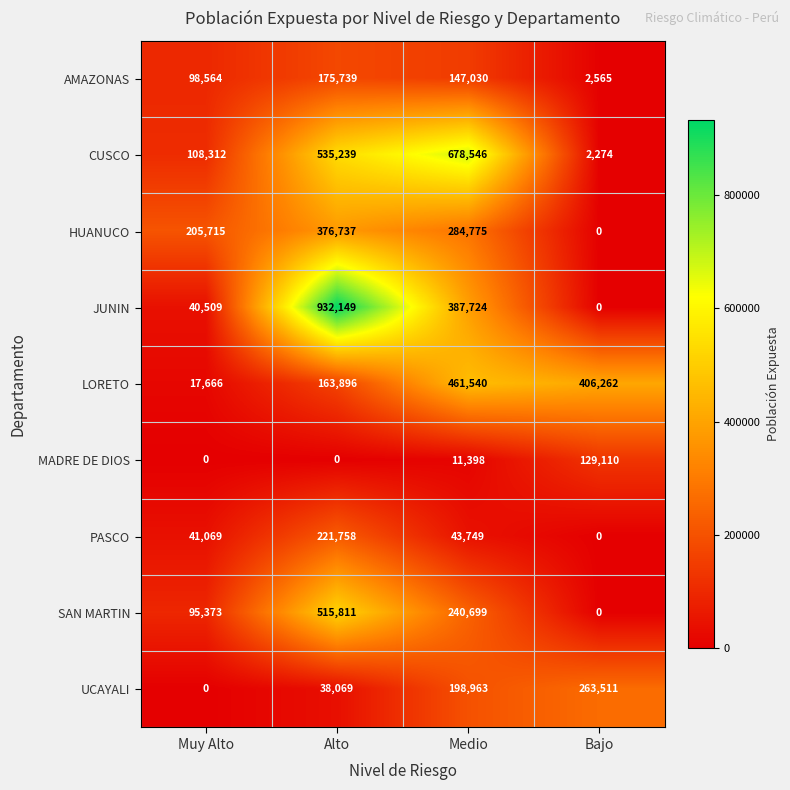

How many categories are shown in the chart?

4